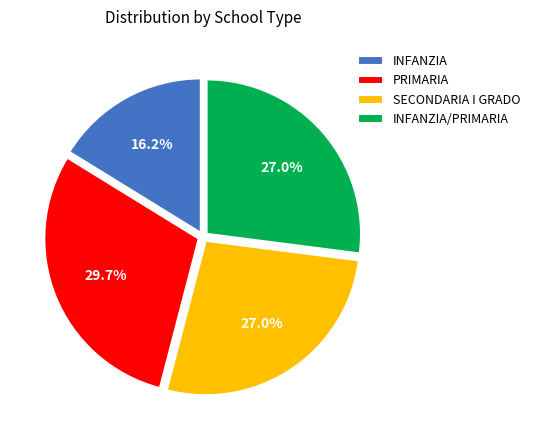

Combined, do PRIMARIA and SECONDARIA I GRADO account for over 50%?

Yes